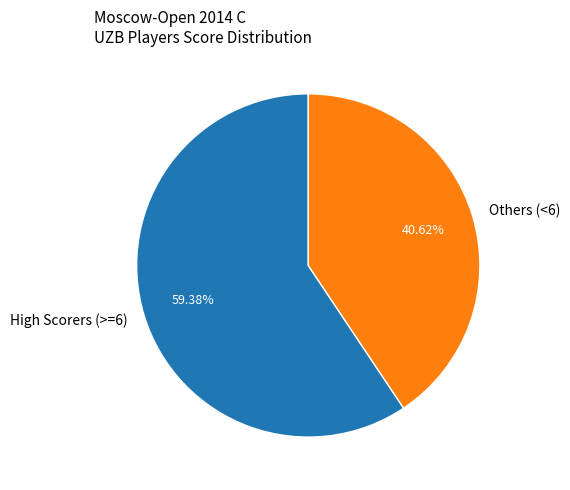

What is the smallest slice in the pie chart?

Others (<6)